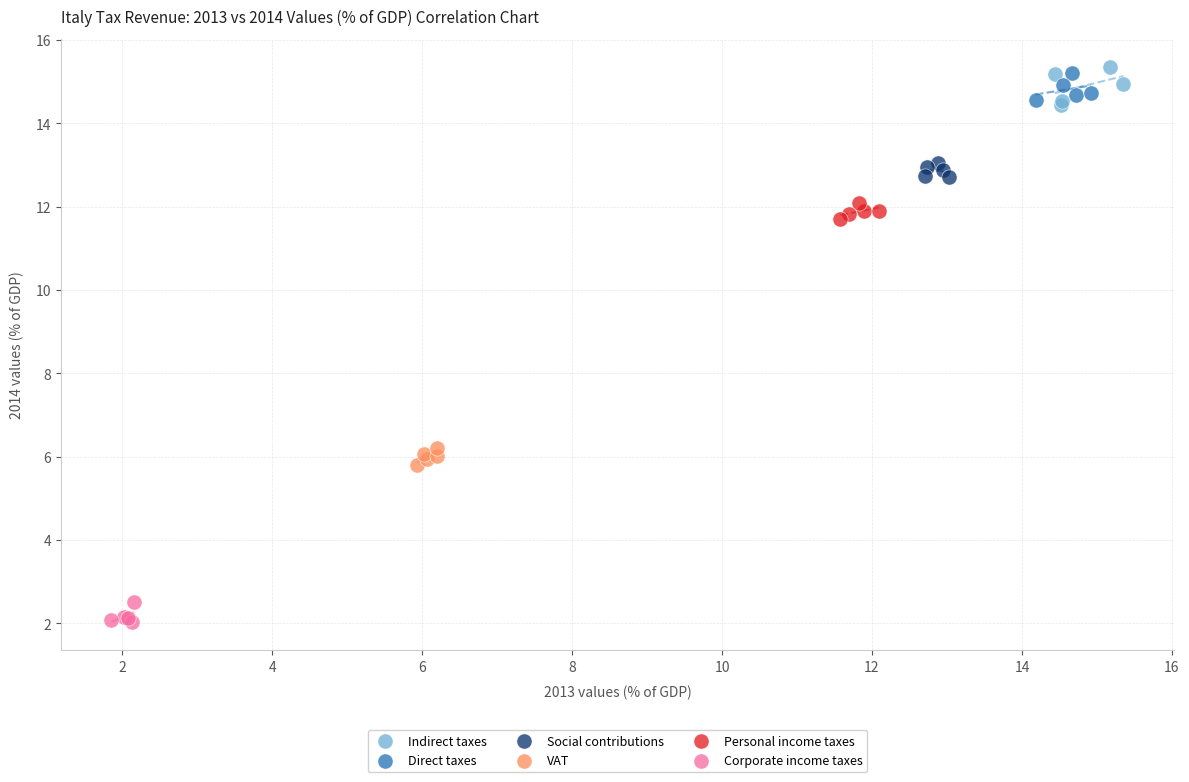

Which series reaches the minimum Y coordinate?

Corporate income taxes